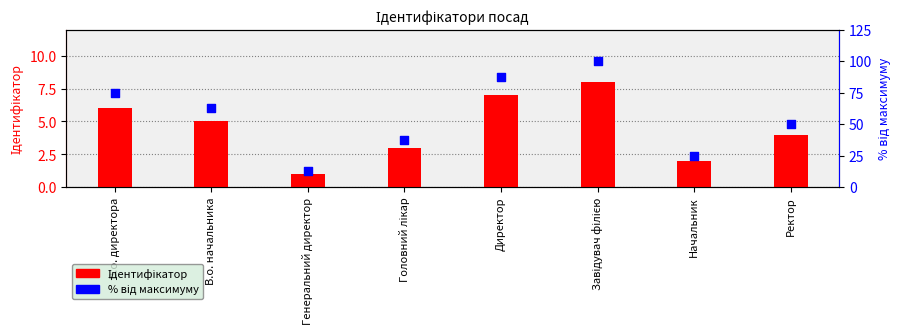

Which series contains the lowest Y value?

Ідентифікатор